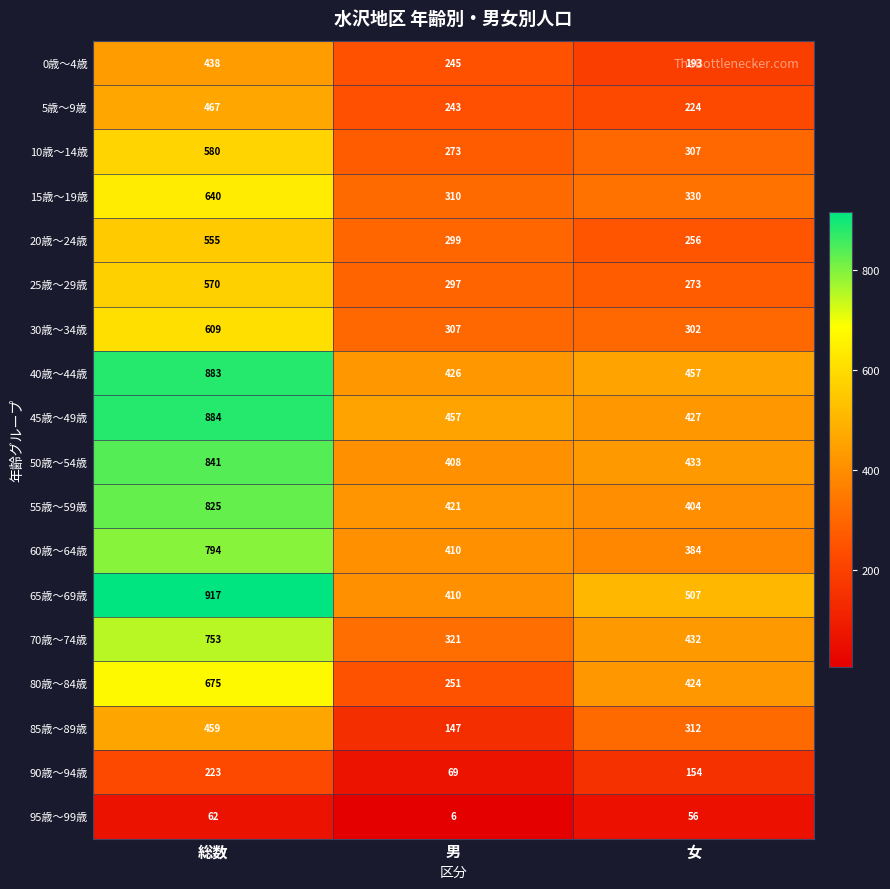

What is the difference between the 45歳～49歳 values at 総数 and 女?

457